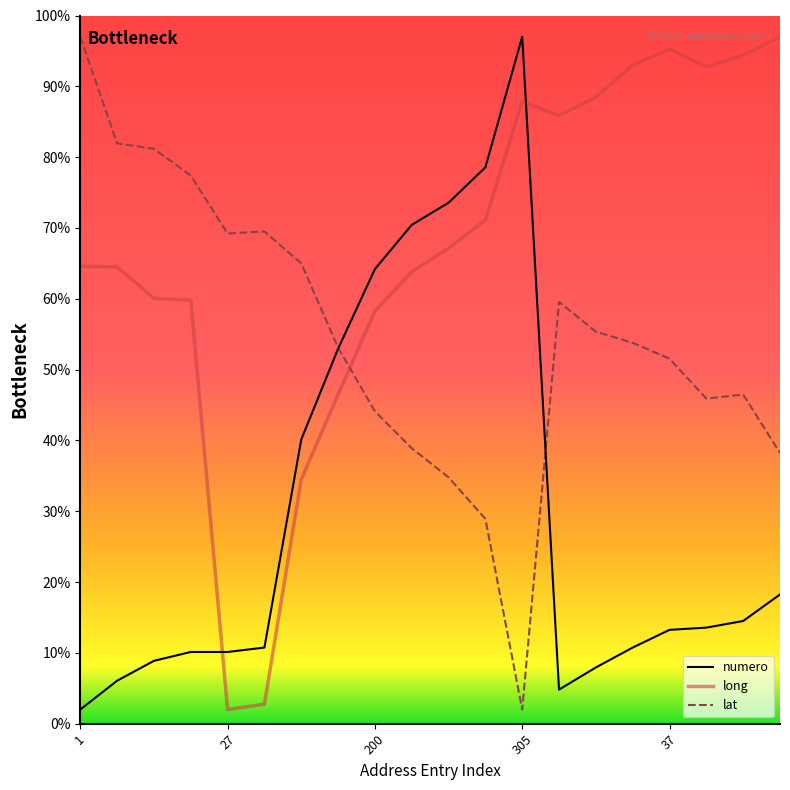

True or false: long and lat intersect in this chart.

True